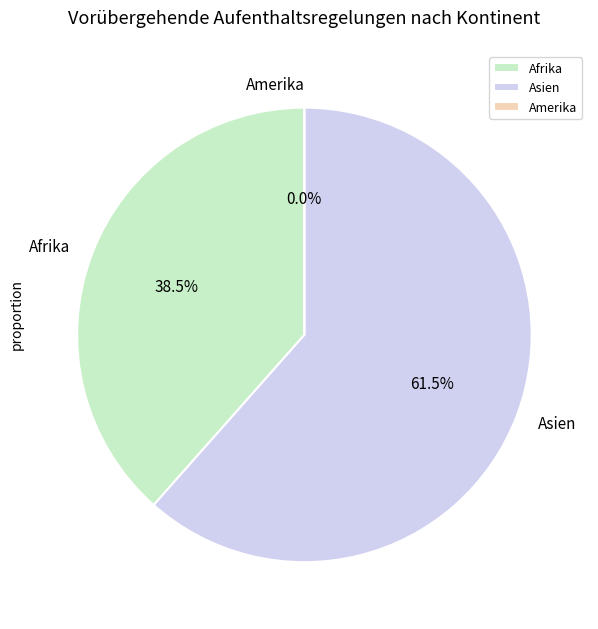

To the nearest percent, what is the average slice percentage?

33%